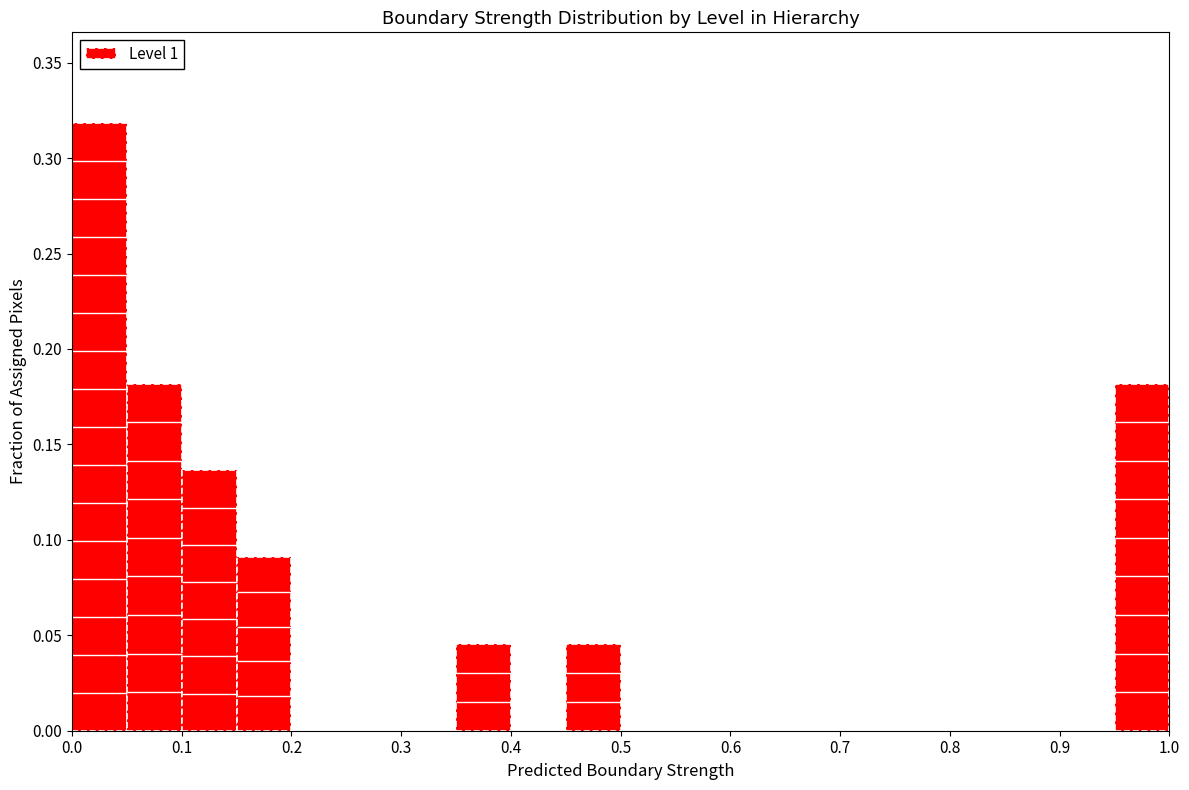

Reading left to right, list every bar in this chart as the range it spans on the x-axis followed by its height. The values are not printed on the chart, so give them approximately, as read against the axis.

0.00 to 0.05: 0.320
0.05 to 0.10: 0.180
0.10 to 0.15: 0.135
0.15 to 0.20: 0.090
0.20 to 0.25: 0
0.25 to 0.30: 0
0.30 to 0.35: 0
0.35 to 0.40: 0.045
0.40 to 0.45: 0
0.45 to 0.50: 0.045
0.50 to 0.55: 0
0.55 to 0.60: 0
0.60 to 0.65: 0
0.65 to 0.70: 0
0.70 to 0.75: 0
0.75 to 0.80: 0
0.80 to 0.85: 0
0.85 to 0.90: 0
0.90 to 0.95: 0
0.95 to 1.00: 0.180